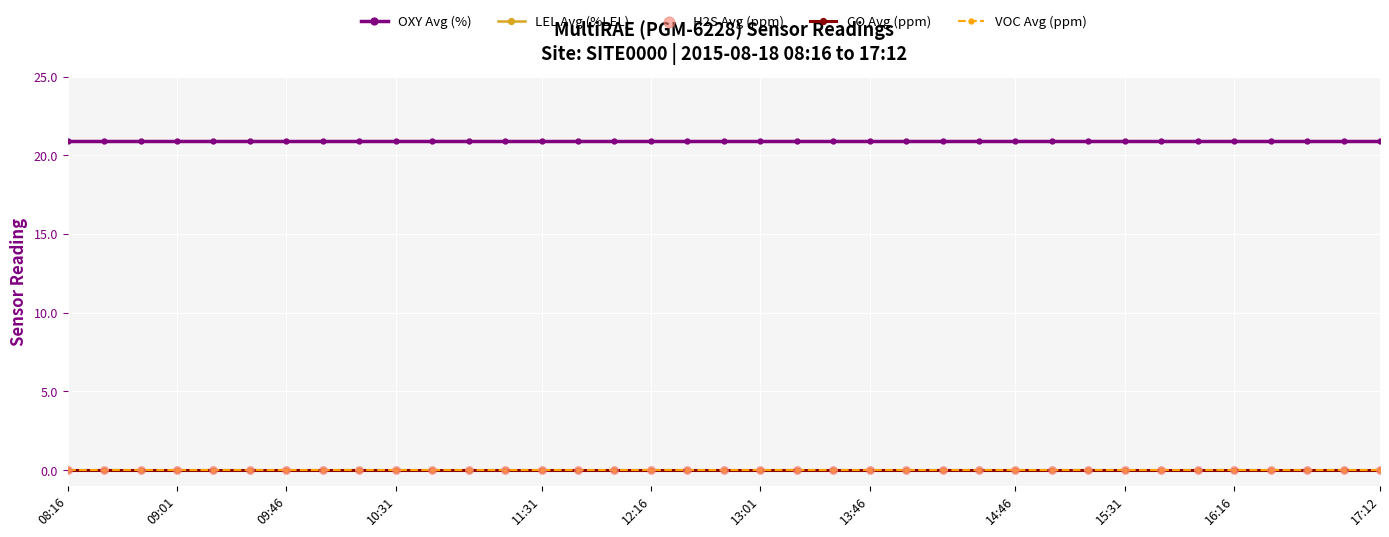

Which series has the largest Y range (max minus min)?

OXY Avg (%)